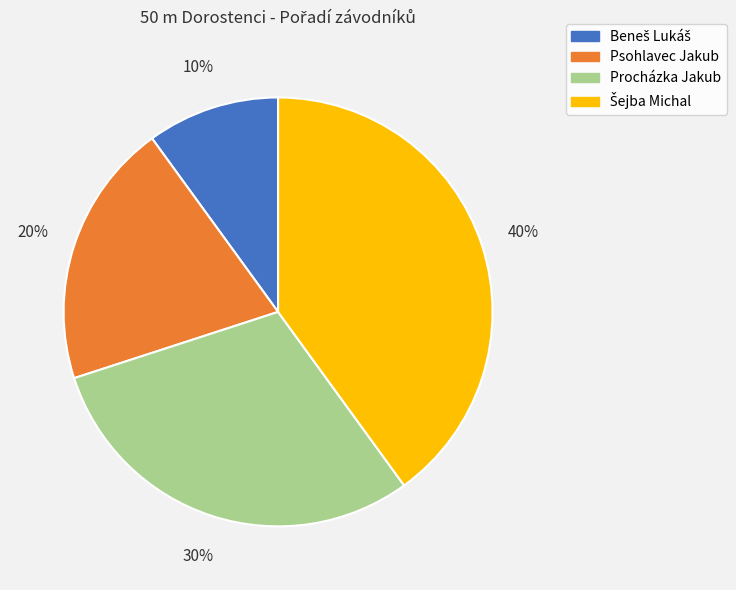

Is there any slice that represents more than half of the pie?

No